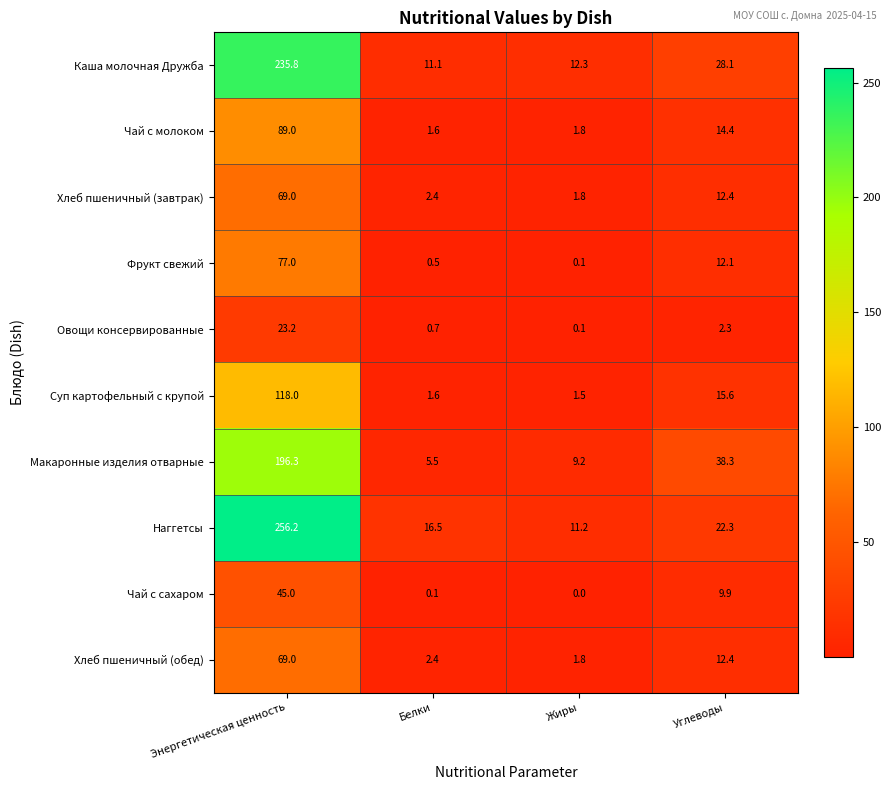

What is the difference between the maximum and minimum values in the Чай с молоком series?

87.4